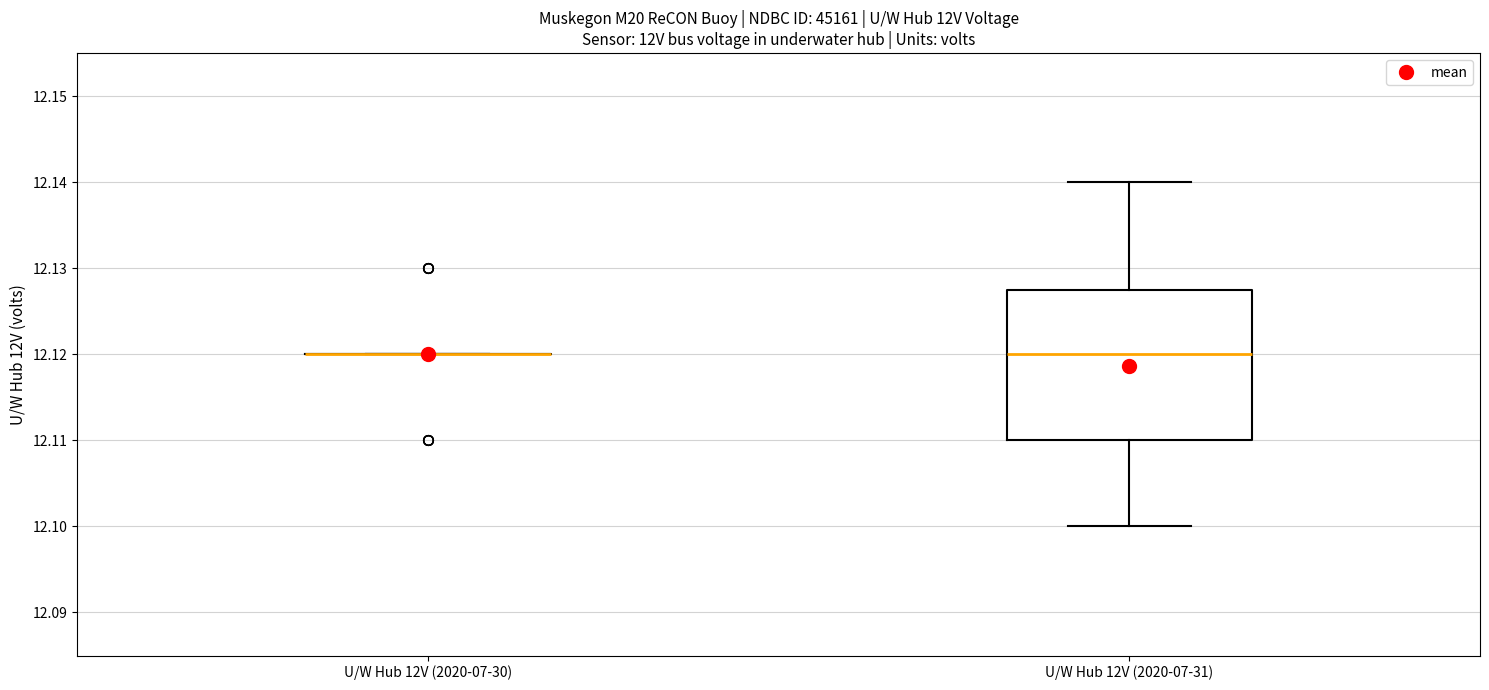

Which box is the tallest, from its lower edge to its upper edge?

U/W Hub 12V (2020-07-31)